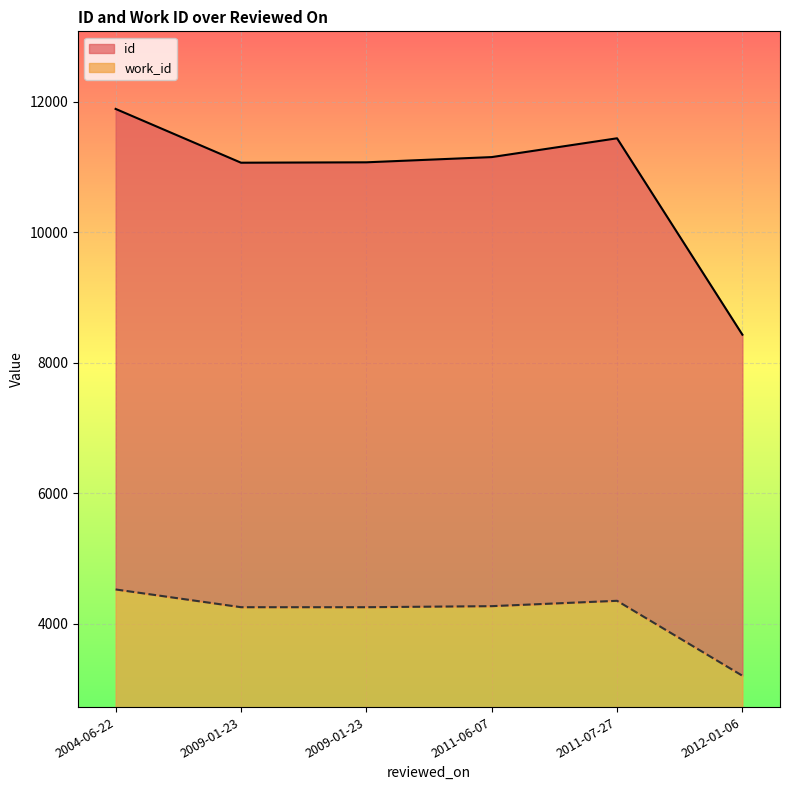

At which label is id closest to 10157?

2009-01-23